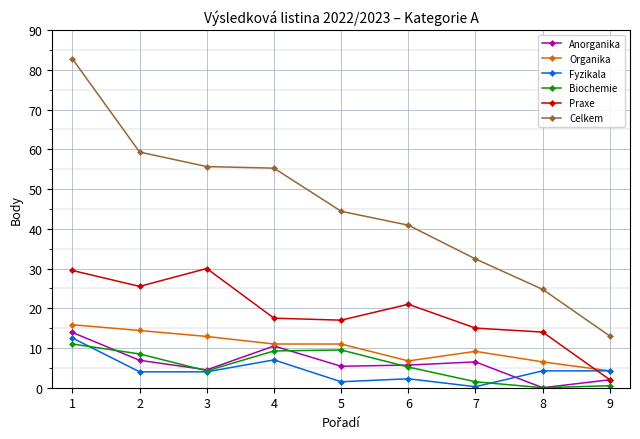

True or false: Biochemie has more than 0 interior local peaks.

True